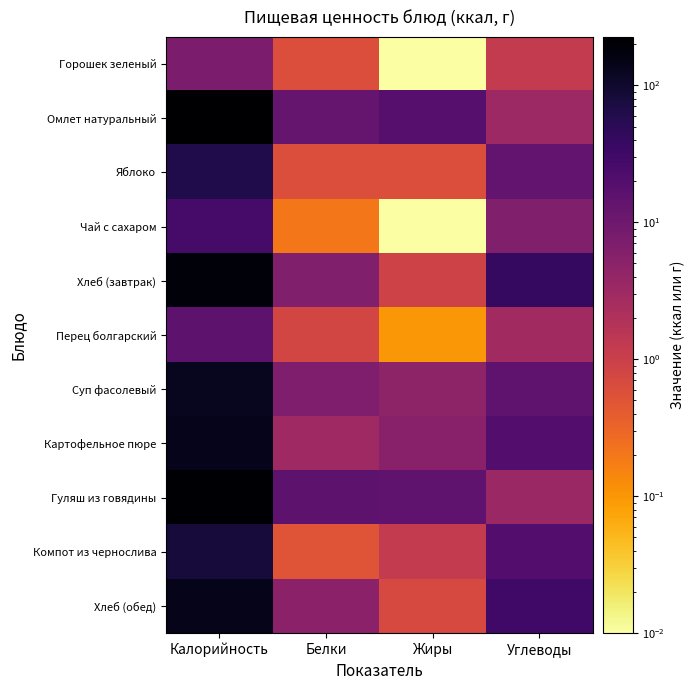

How many distinct data groups are displayed?

11